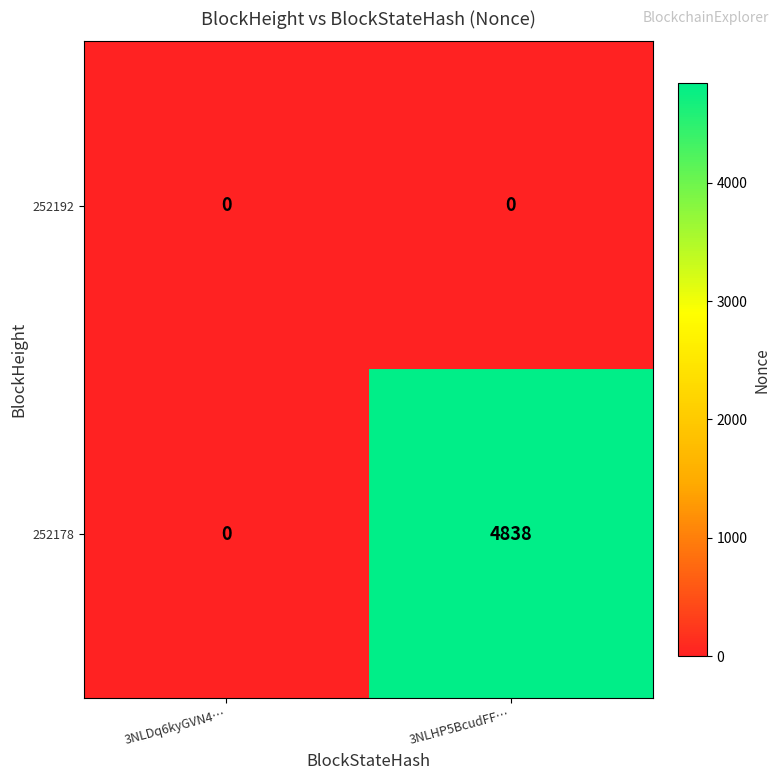

Which category has the highest value across all series?

3NLHP5BcudFF…